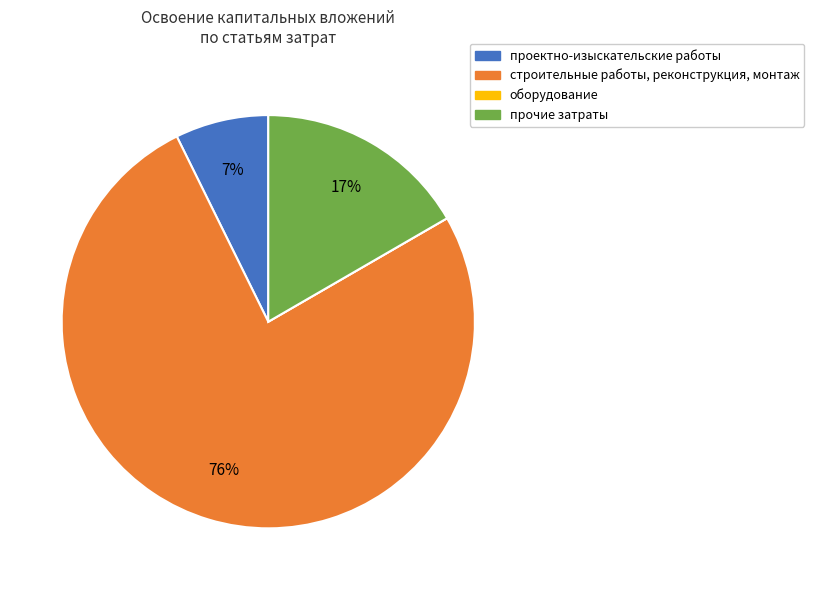

Which category has the biggest portion of the pie?

строительные работы, реконструкция, монтаж